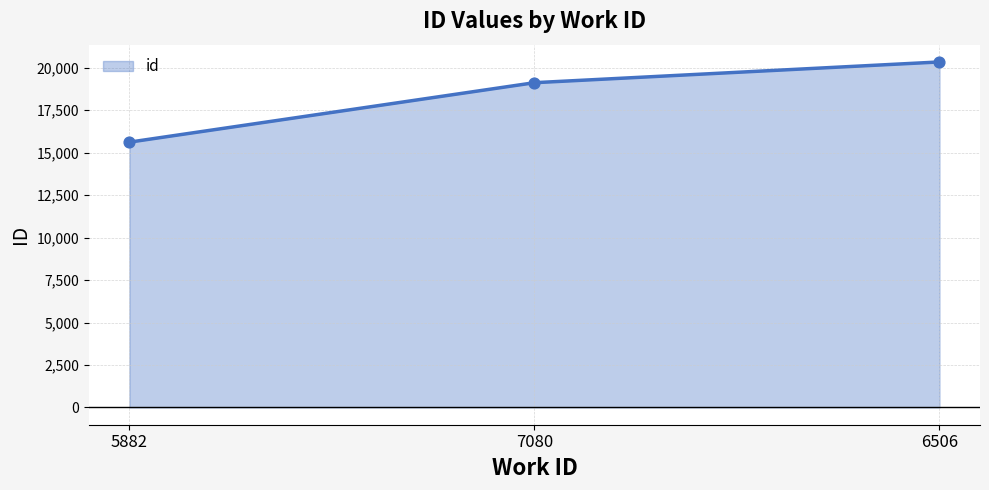

What is the ratio of the value at 5882 to the value at 7080?

0.8